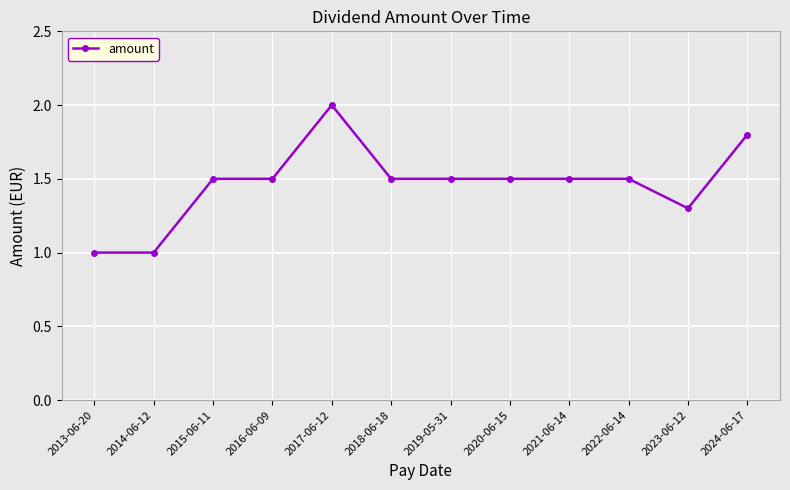

What is the sum of the values at 2016-06-09 and 2020-06-15?

3.0